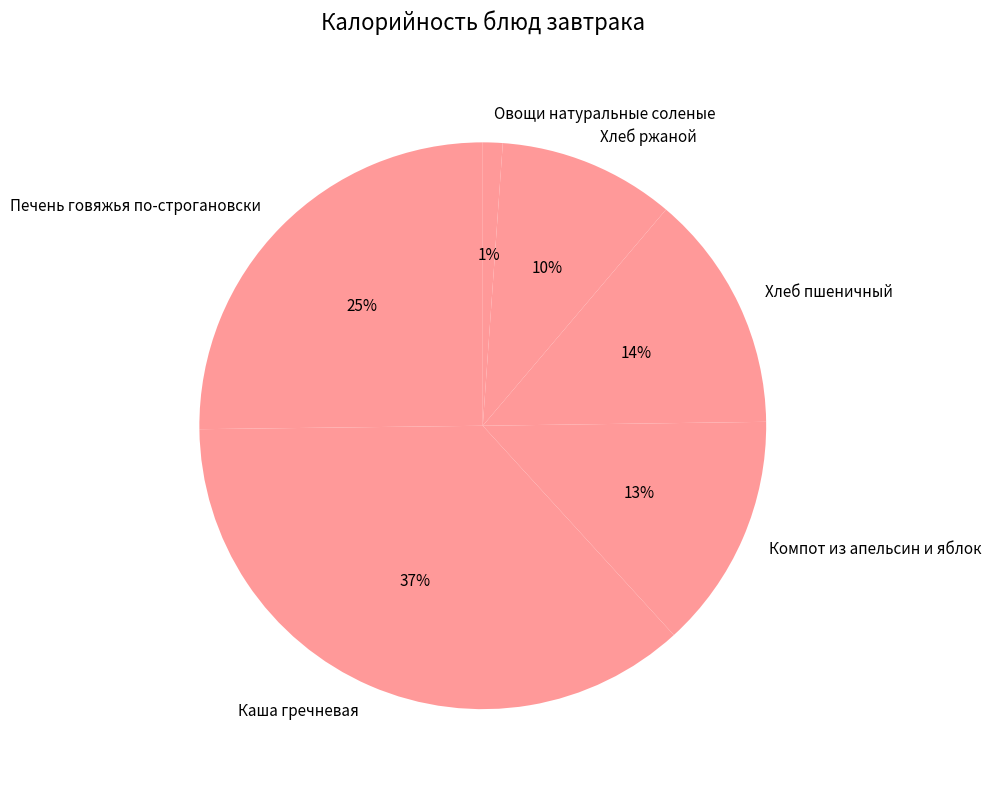

To the nearest percent, what percentage of the pie is Овощи натуральные соленые?

1%